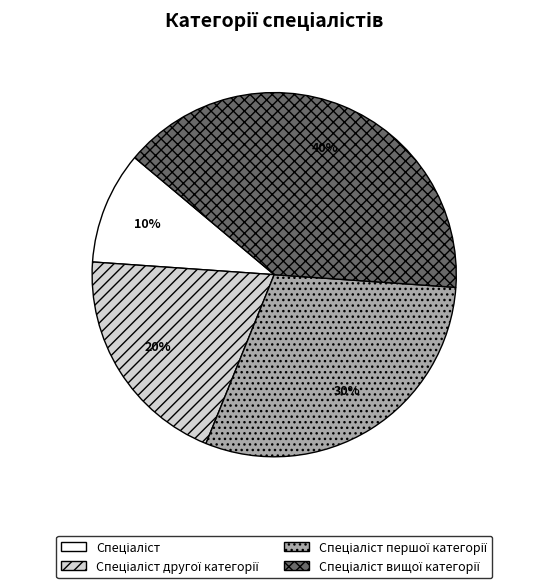

Does any single category account for the majority?

No